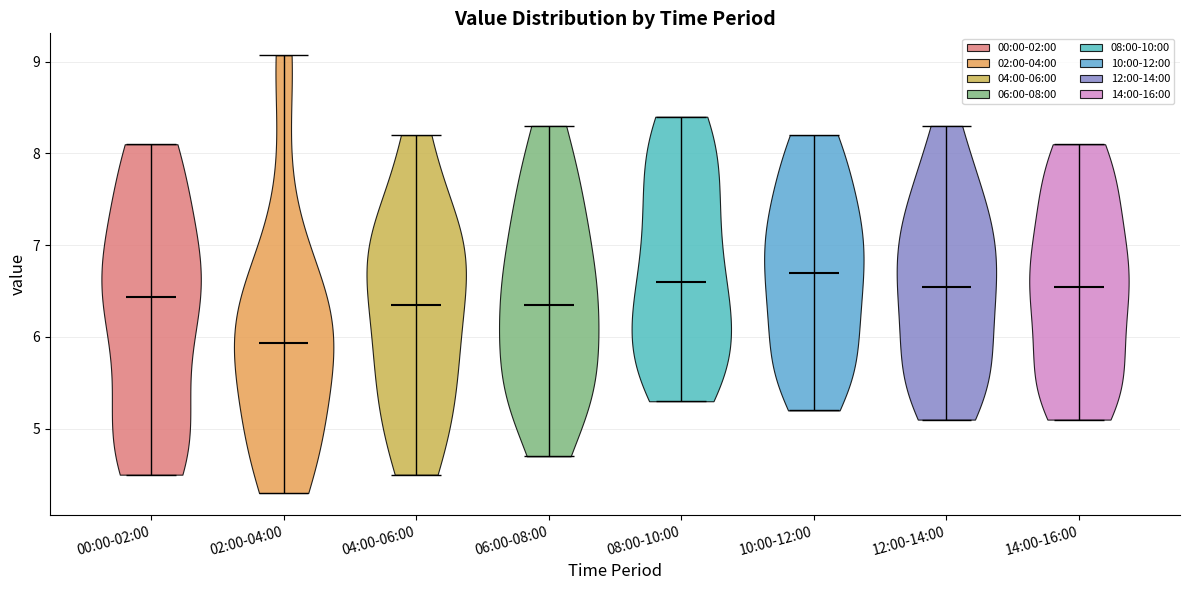

Reading left to right, read every violin against the y-axis: where its median line is, and the lowest and highest points it reaches. The values are not printed on the chart, so give them approximately, as read against the axis.

00:00-02:00: median line 6.4, lowest point 4.5, highest point 8.1
02:00-04:00: median line 5.9, lowest point 4.3, highest point 9.1
04:00-06:00: median line 6.4, lowest point 4.5, highest point 8.2
06:00-08:00: median line 6.4, lowest point 4.7, highest point 8.3
08:00-10:00: median line 6.6, lowest point 5.3, highest point 8.4
10:00-12:00: median line 6.7, lowest point 5.2, highest point 8.2
12:00-14:00: median line 6.6, lowest point 5.1, highest point 8.3
14:00-16:00: median line 6.6, lowest point 5.1, highest point 8.1